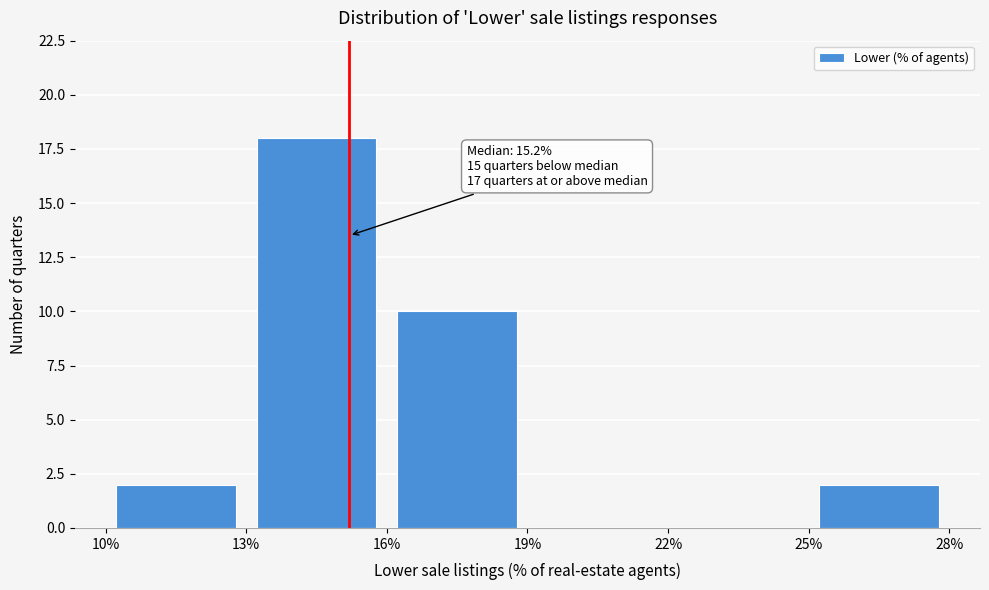

Which range on the x-axis has the tallest bar?

13% to 16%